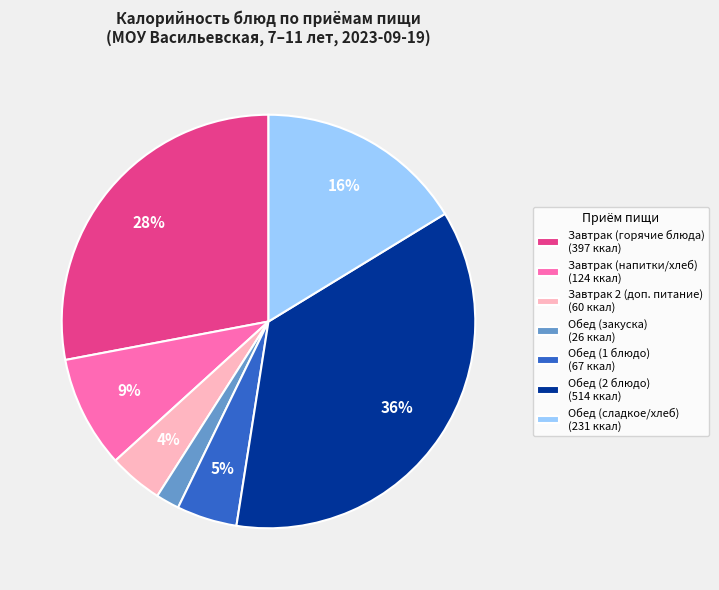

To the nearest percent, what is the difference between the Завтрак (горячие блюда) (397 ккал) and Завтрак (напитки/хлеб) (124 ккал) slice percentages?

19%